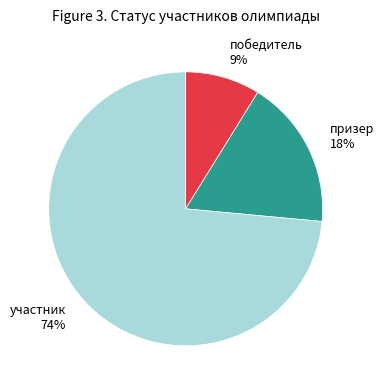

To the nearest percent, what is the average slice percentage?

33%